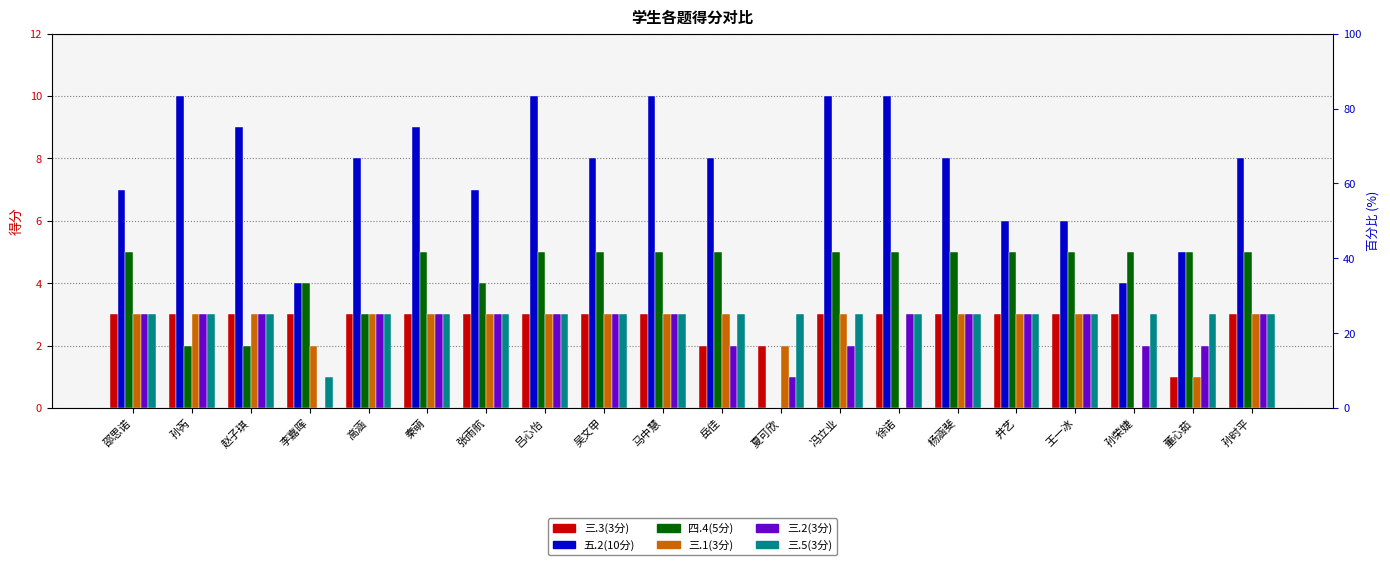

At which category is the sum across all series the highest?

吕心怡